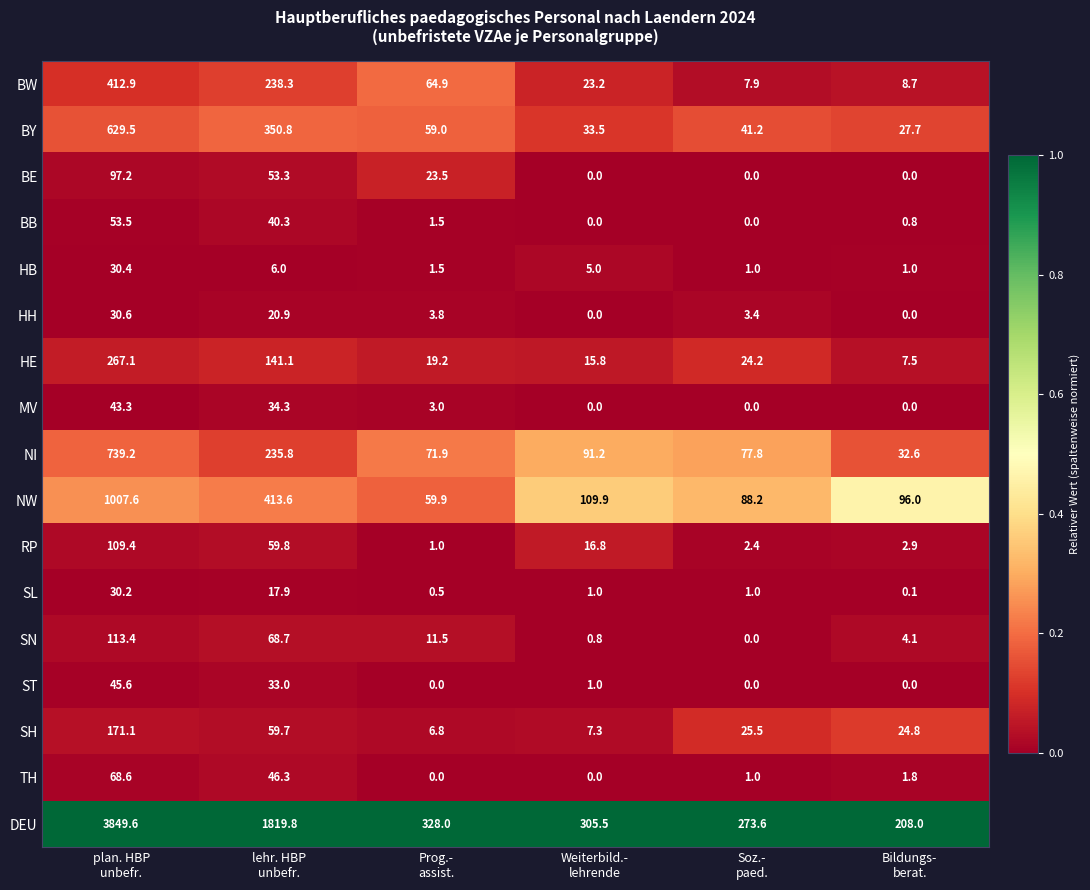

What is the spread (max minus min) of values at plan. HBP
unbefr.?

3819.4